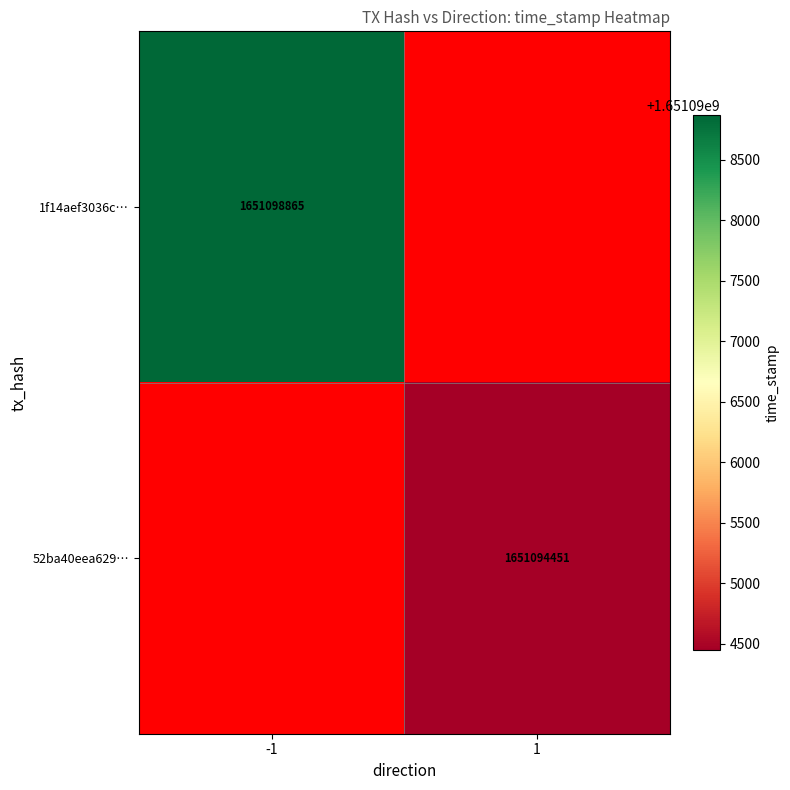

Is it true that 1f14aef3036c… equals 2899613706.1 at -1?

False